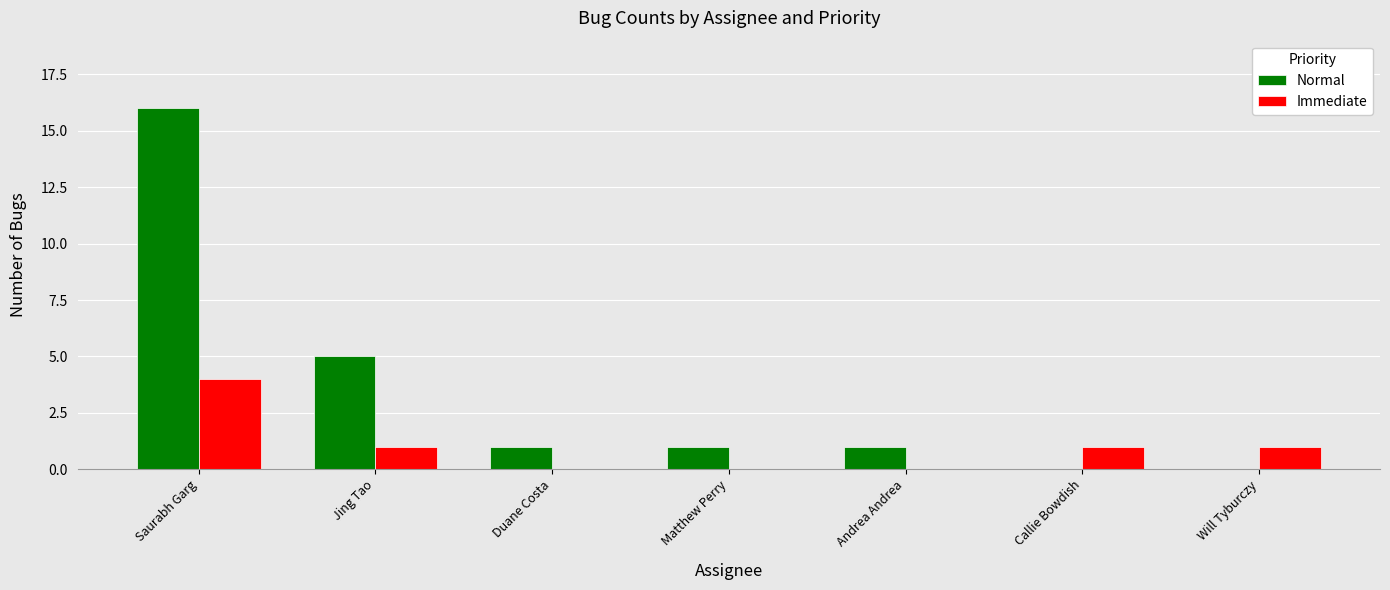

What is the sum of the Immediate values at Duane Costa and Saurabh Garg?

4